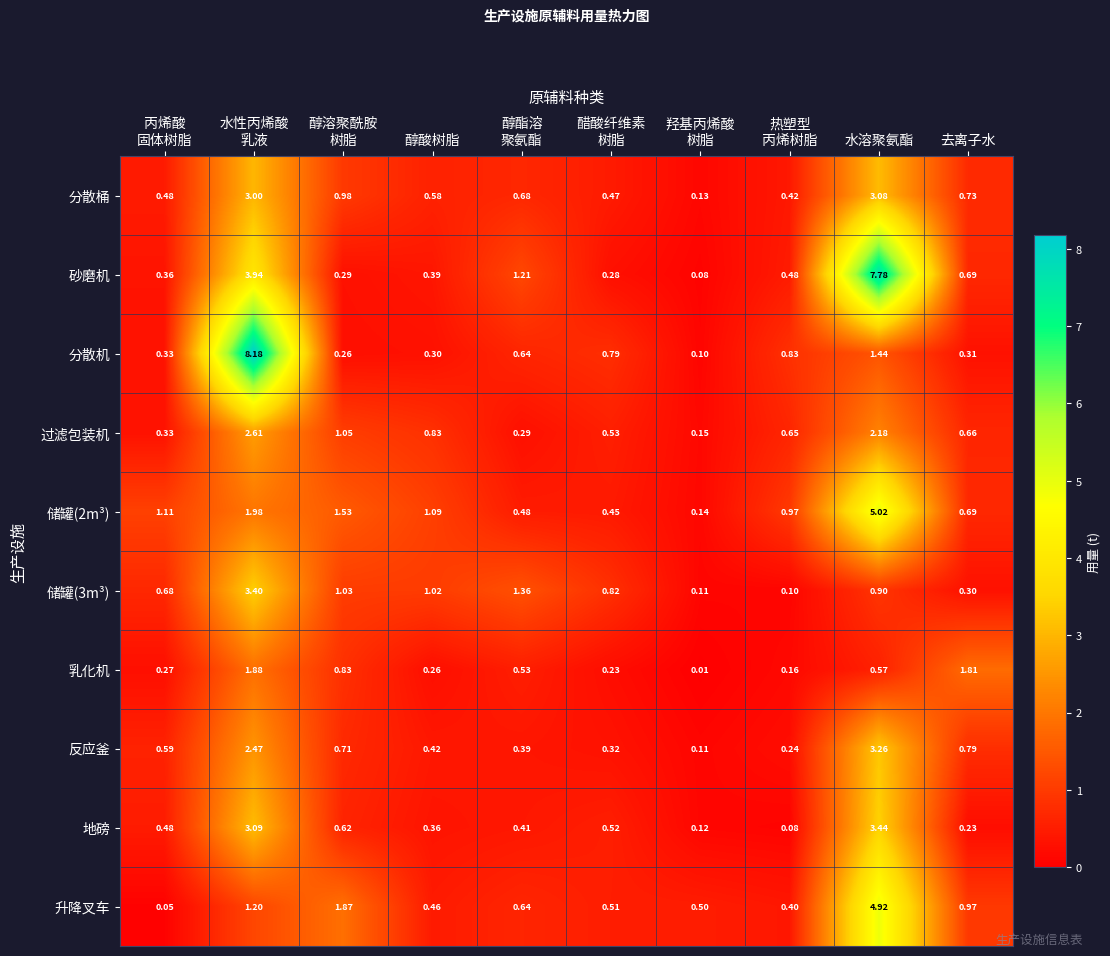

At which category is the sum across all series the highest?

水溶聚氨酯